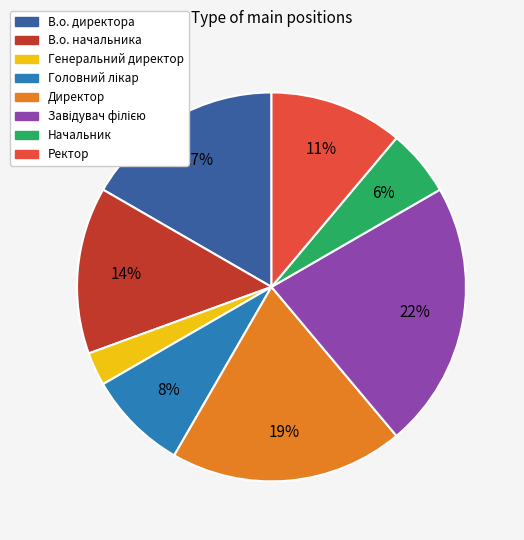

Which category has the smallest portion of the pie?

Генеральний директор